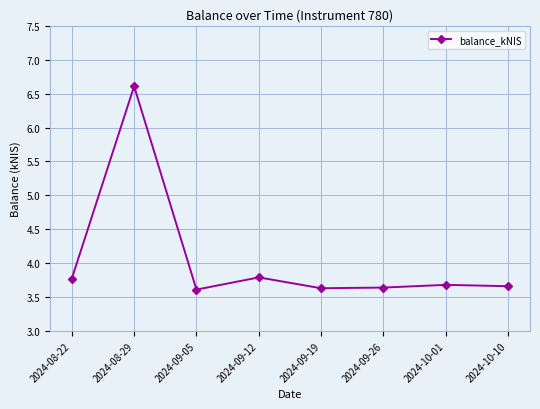

Where is the first local maximum?

2024-08-29